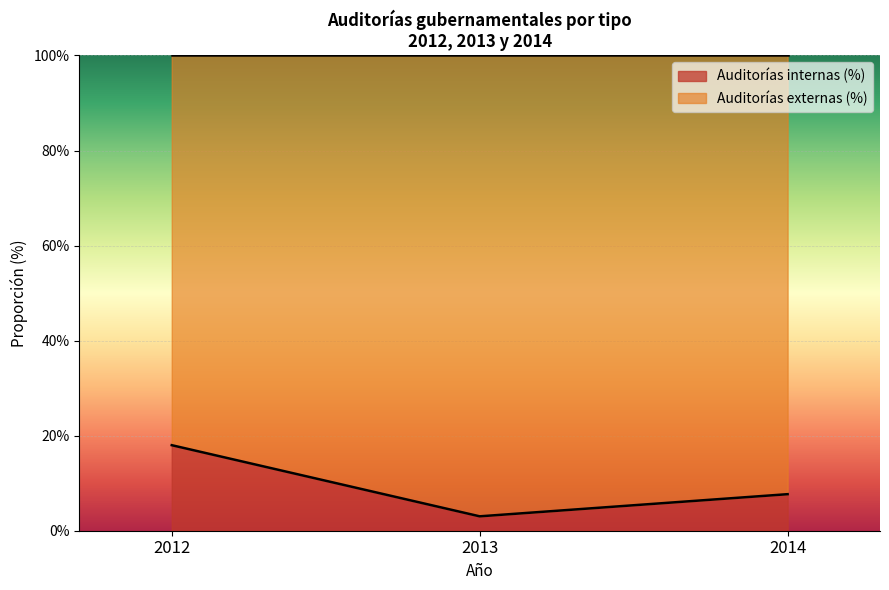

Does the chart display data point markers on the line(s)?

No